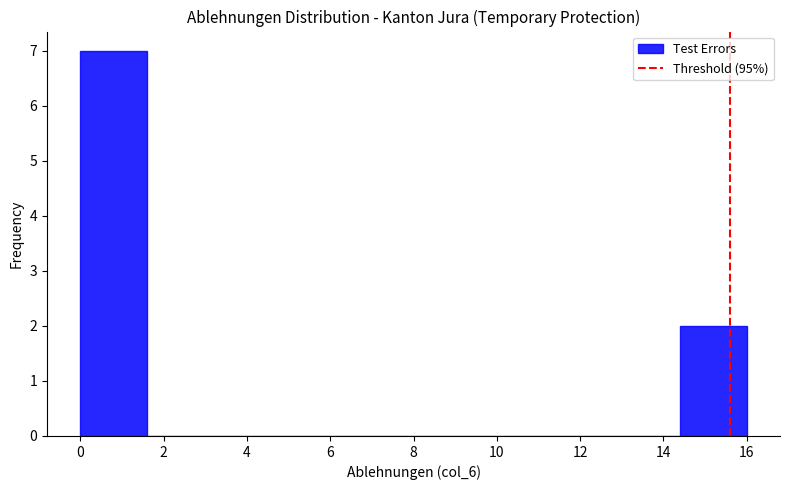

Which range on the x-axis has the tallest bar?

0.0 to 1.6